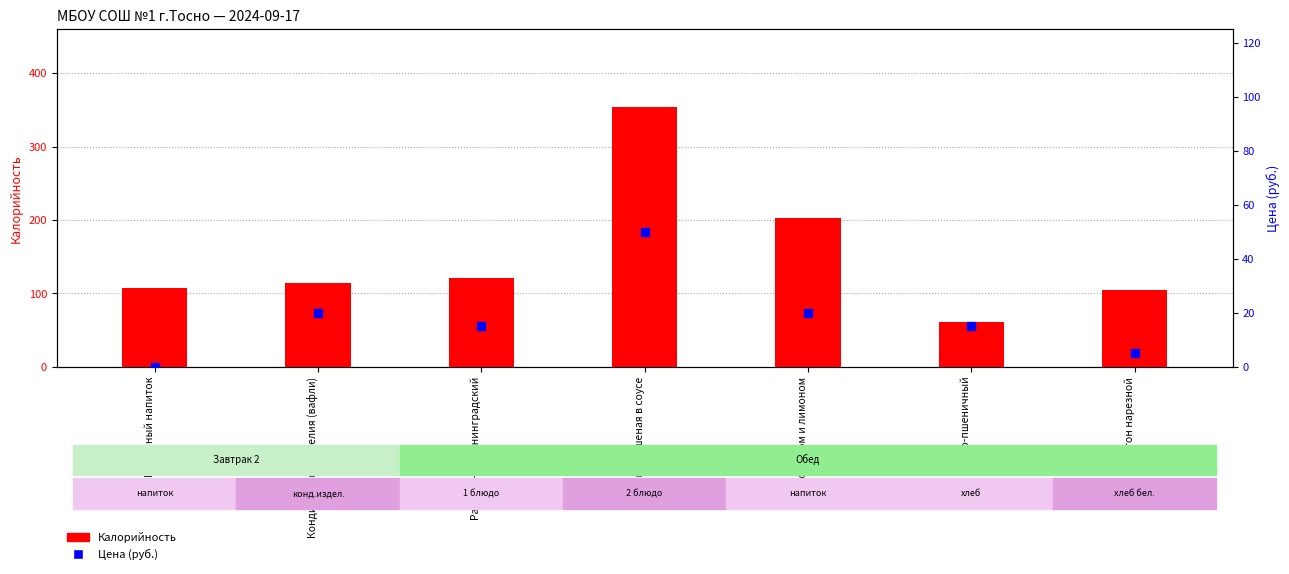

At which category is the sum across all series the highest?

Птица, тушеная в соусе